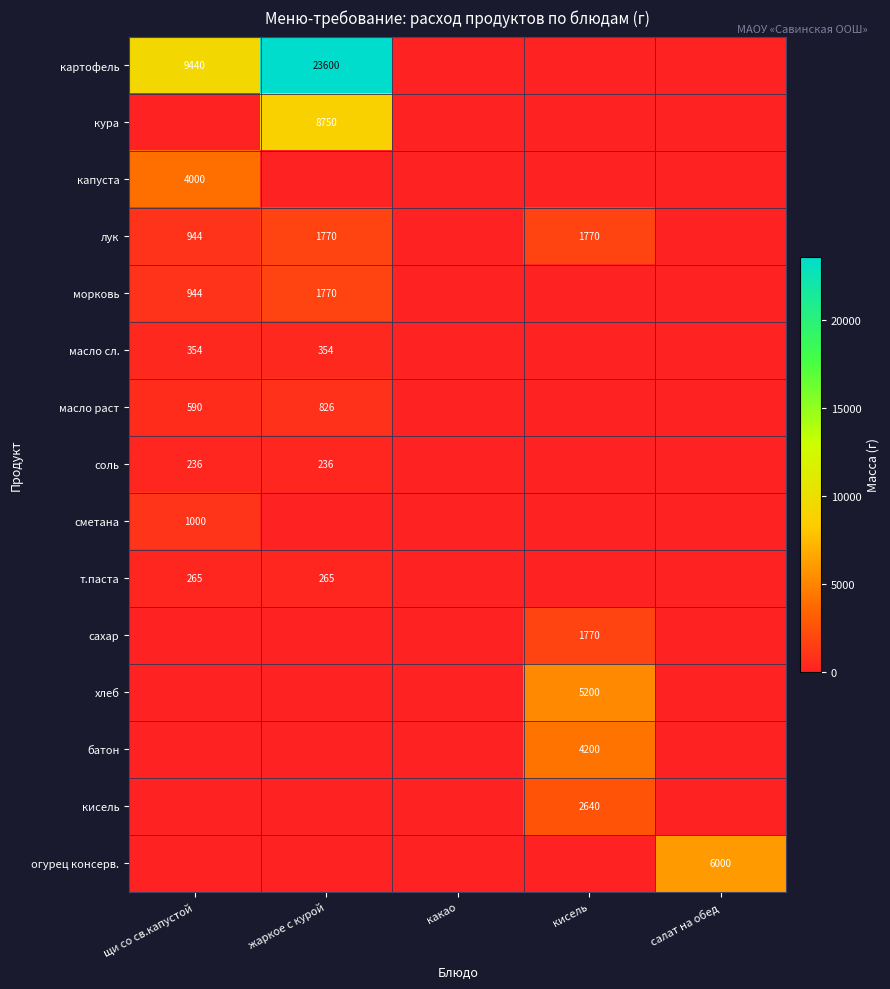

At how many categories does at least one series exceed 14395?

1